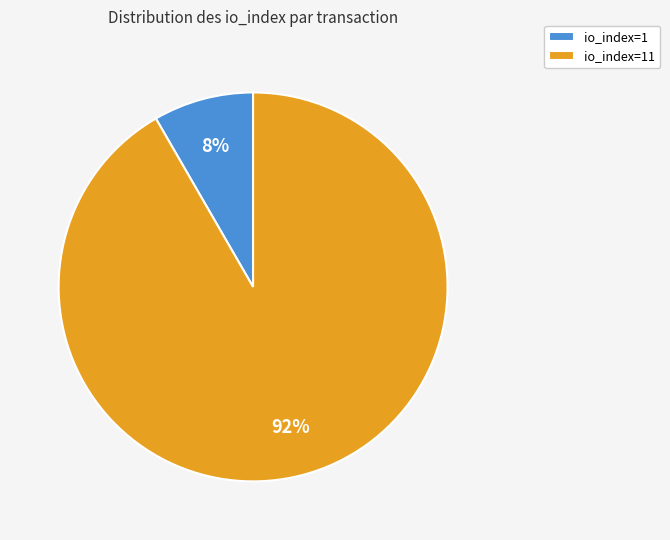

What is the smallest slice in the pie chart?

io_index=1